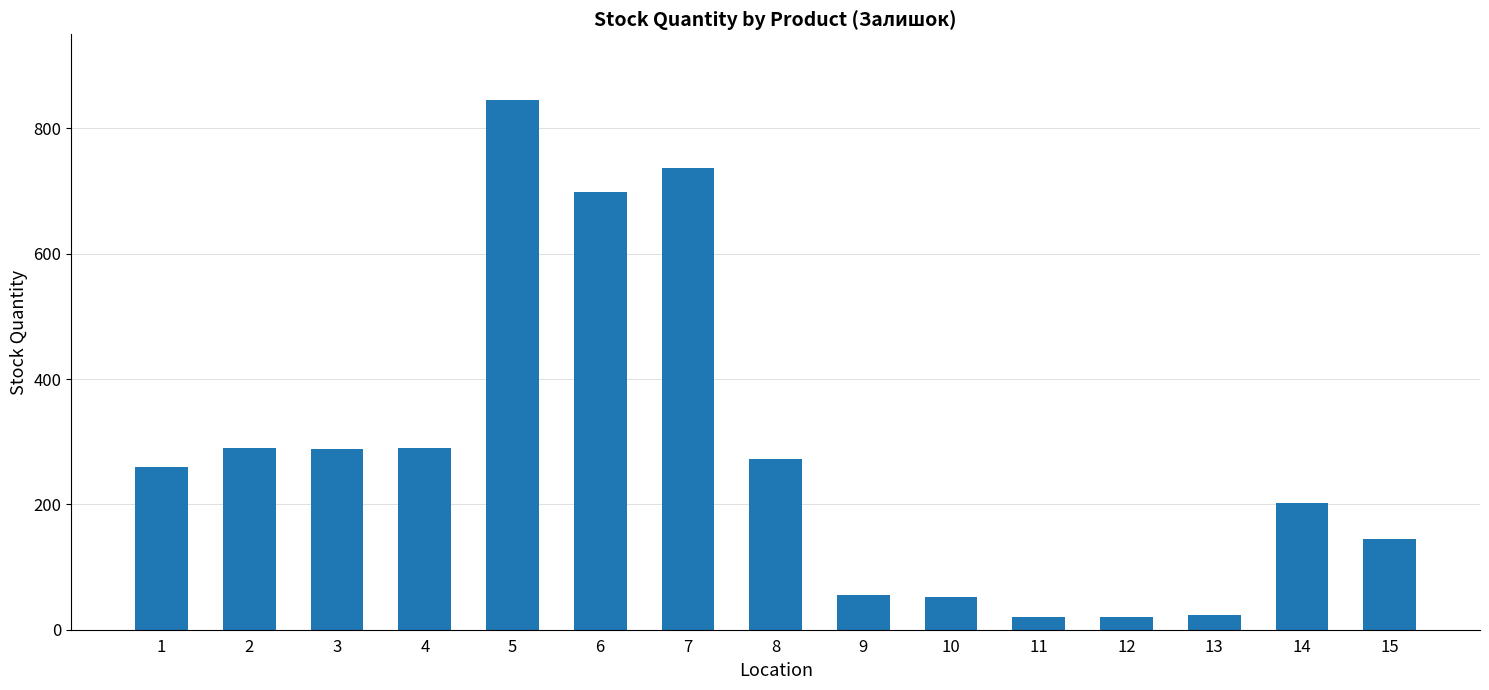

What is the sum of the values at 12 and 14?

223